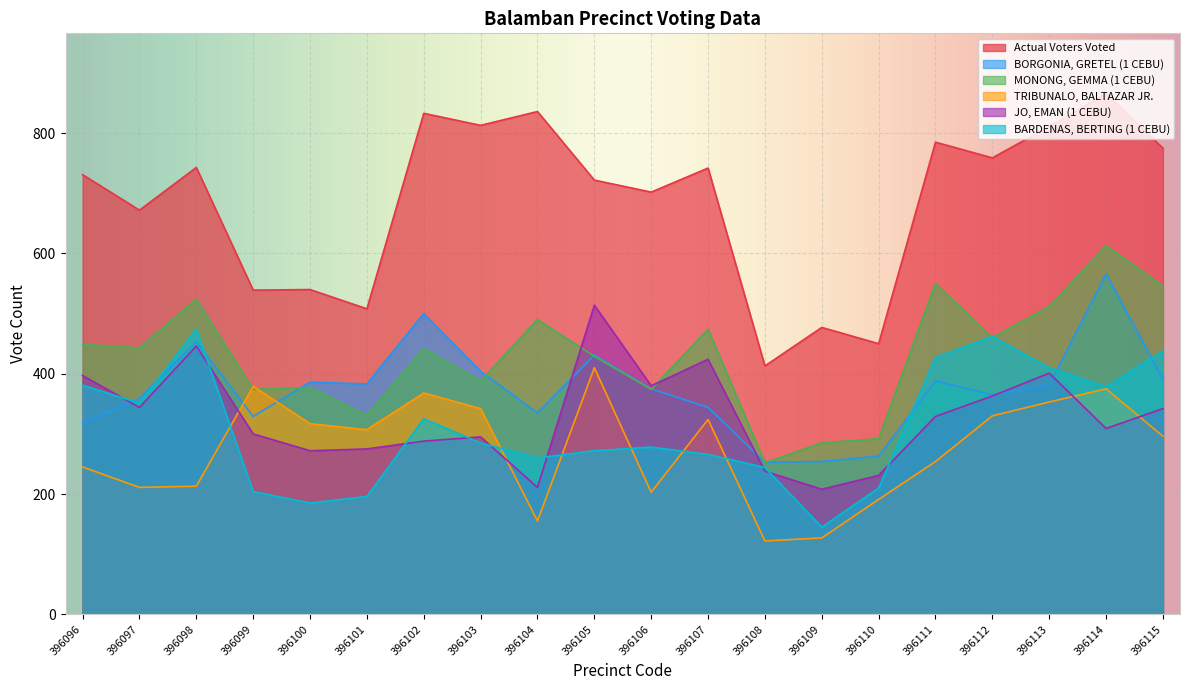

What is the value of the BORGONIA, GRETEL (1 CEBU) point at the 3rd from the left?

453